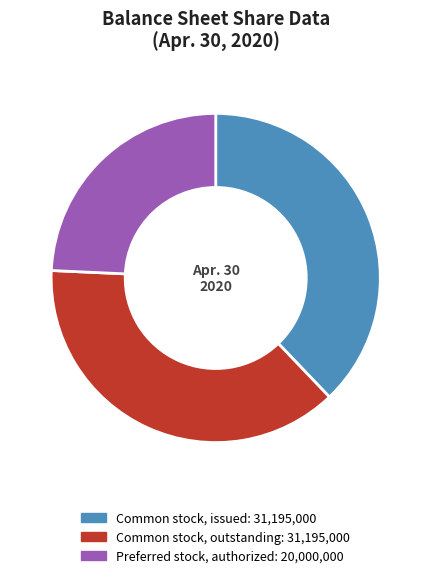

Is there any slice that represents more than half of the pie?

No